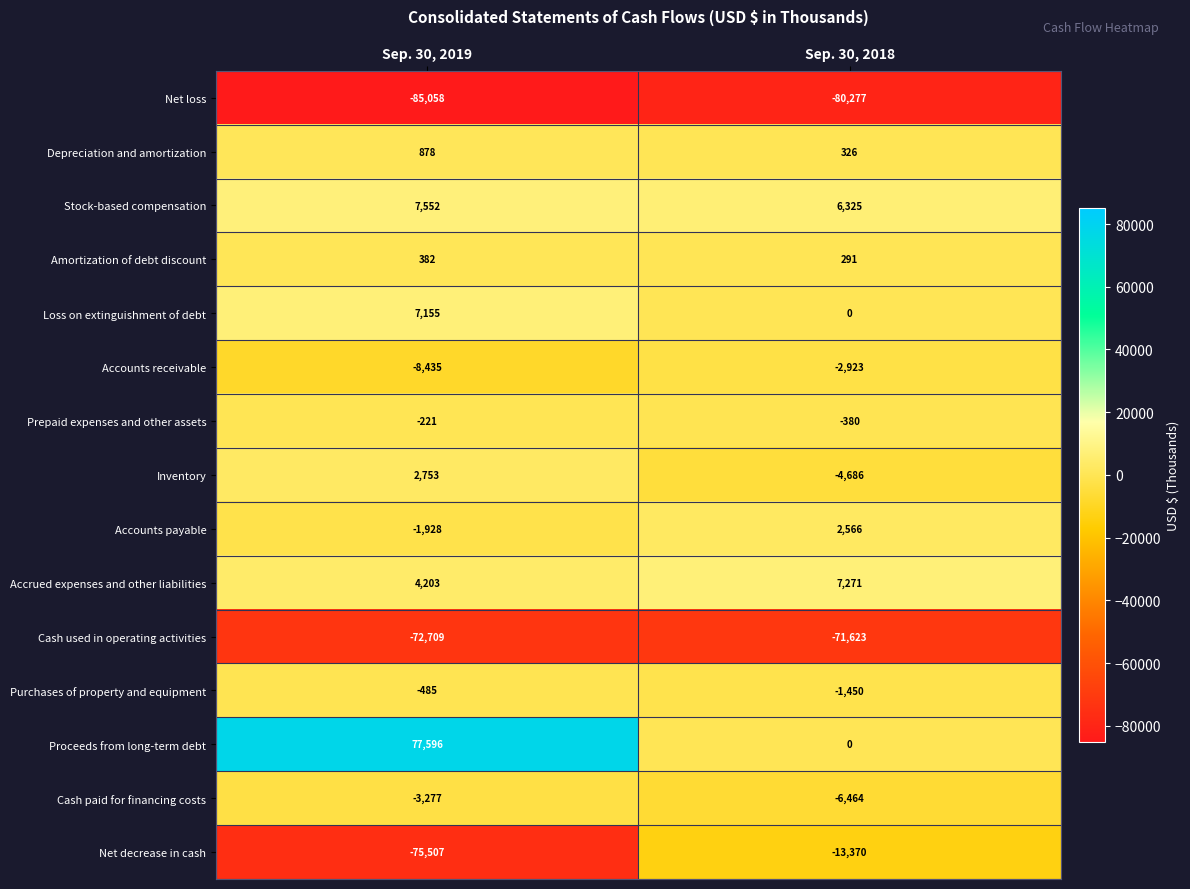

What is the spread (max minus min) of values at Sep. 30, 2018?

87548